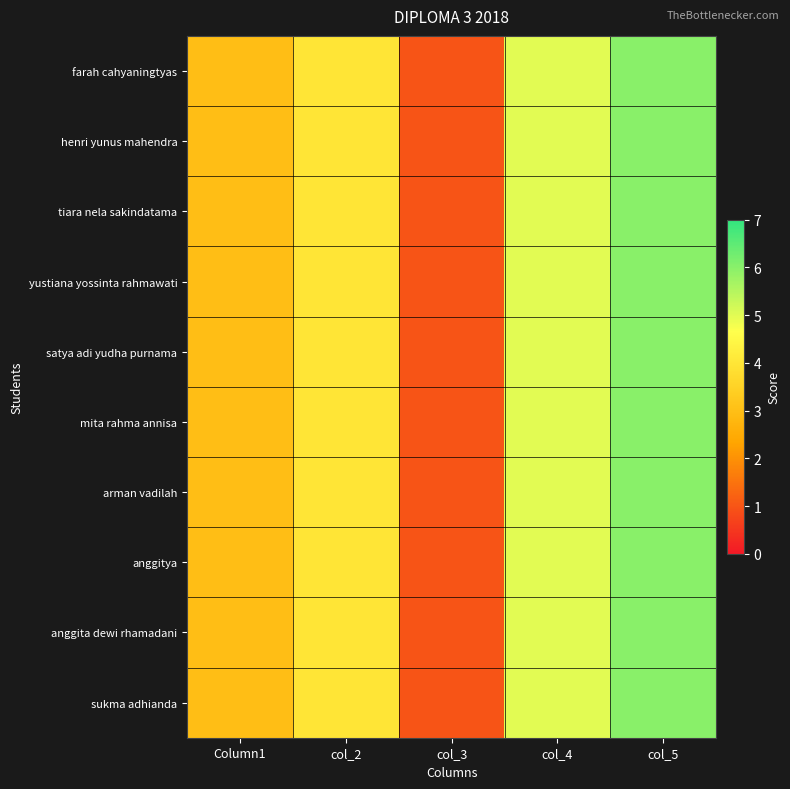

How many series are shown in this chart?

10